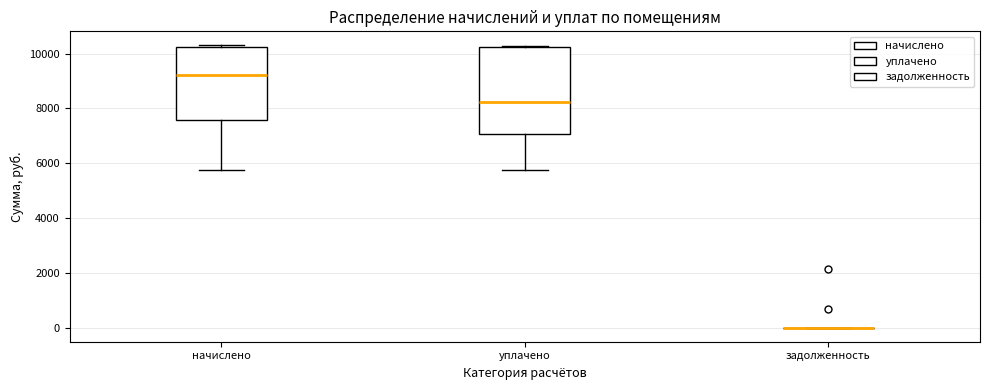

Which box is the tallest, from its lower edge to its upper edge?

уплачено